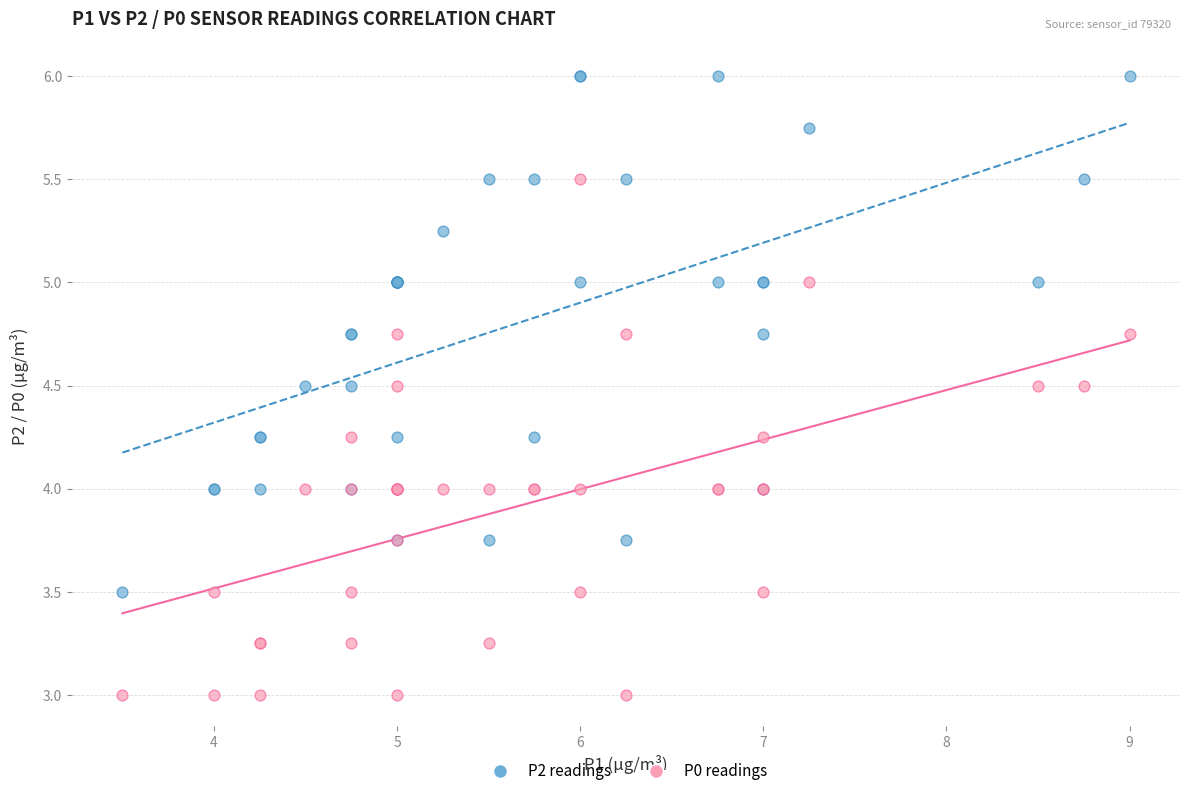

What is the X range (max minus min) for the scatter plot?

5.5